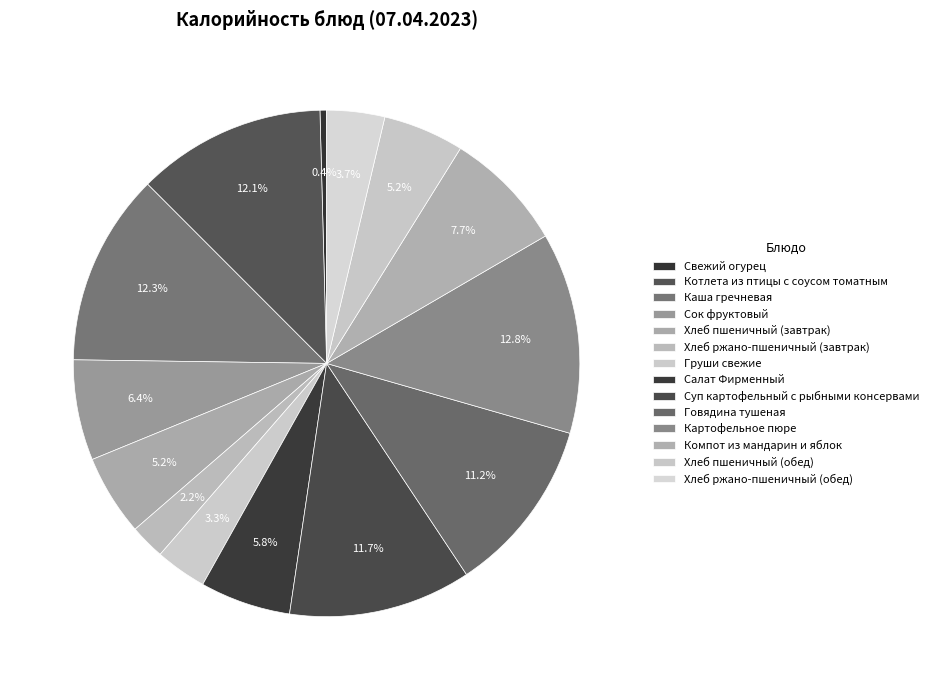

Count the number of slices in the pie.

14